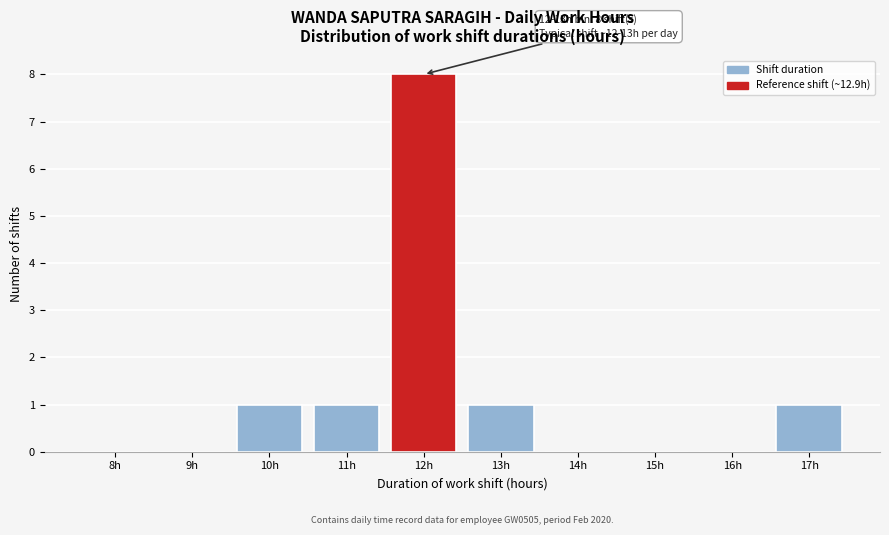

Reading right to left, what are all the values shown in this chart?

17h=1	16h=0	15h=0	14h=0	13h=1	12h=8	11h=1	10h=1	9h=0	8h=0